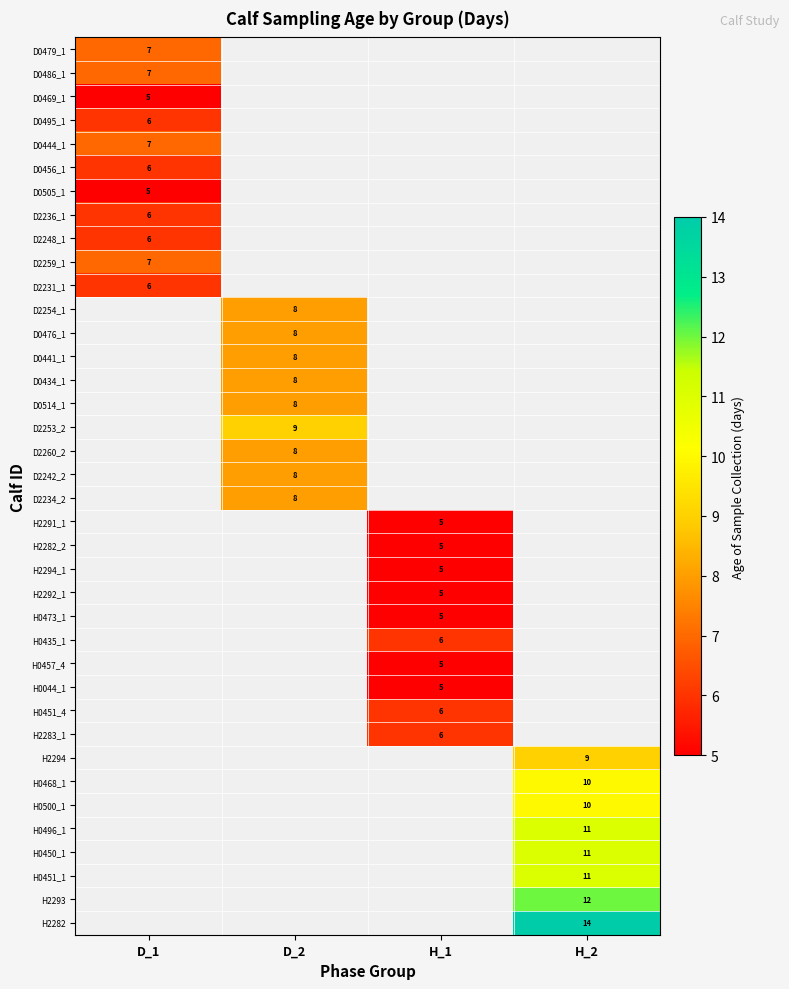

Which has a higher value, D_1 or D_2?

D_2